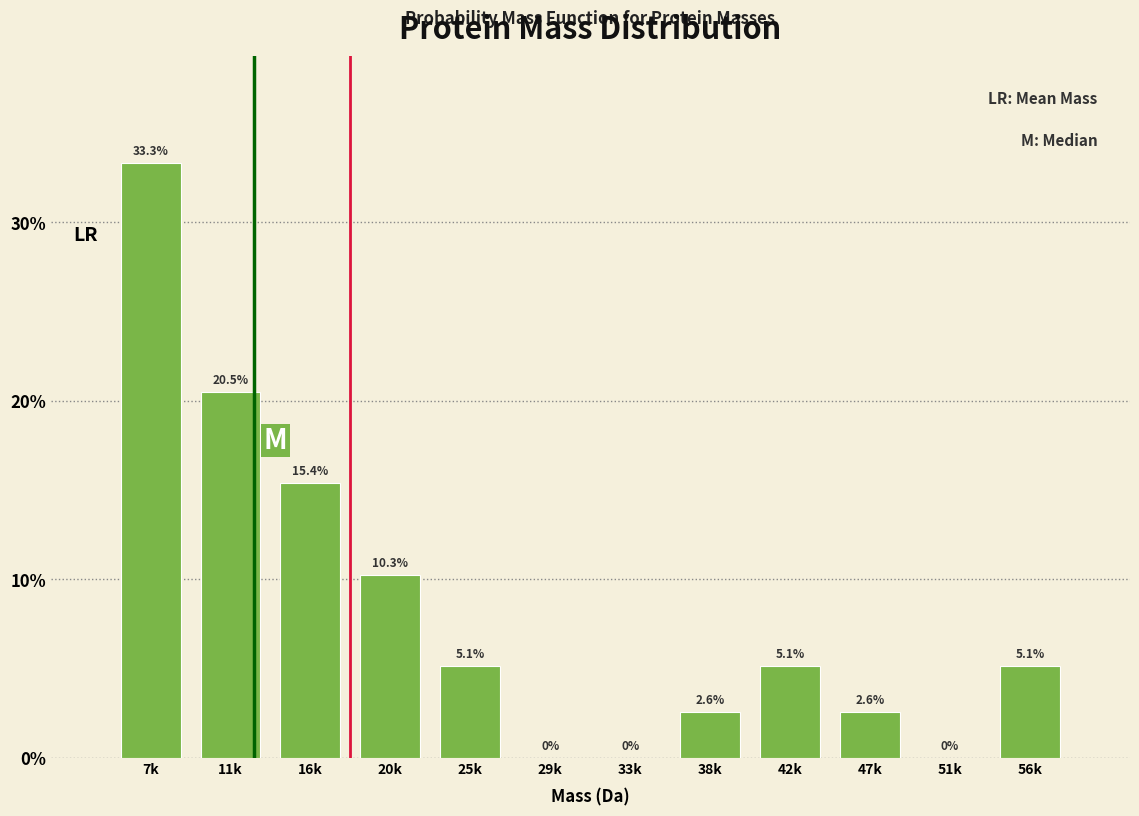

Reading left to right, list all the values displayed in this chart.

7k=33.3	11k=20.5	16k=15.4	20k=10.3	25k=5.1	29k=0.0	33k=0.0	38k=2.6	42k=5.1	47k=2.6	51k=0.0	56k=5.1